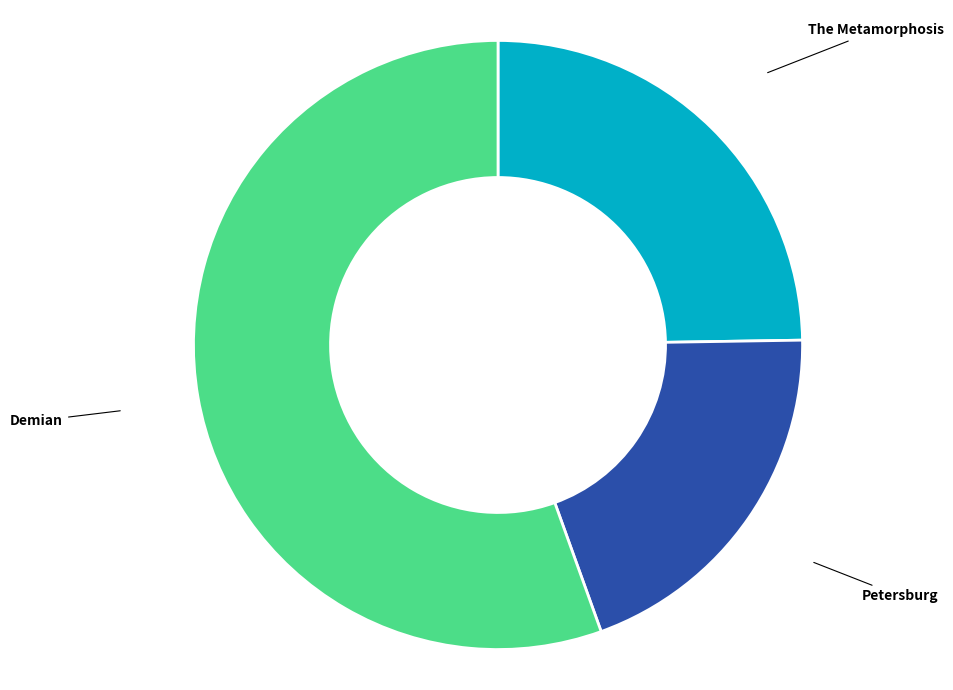

Is there a majority slice in this chart?

Yes